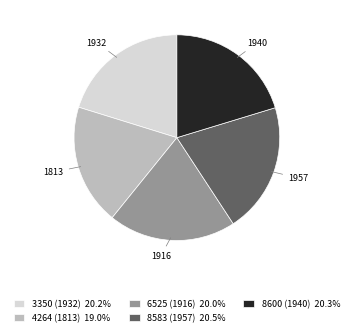

Is there a majority slice in this chart?

No